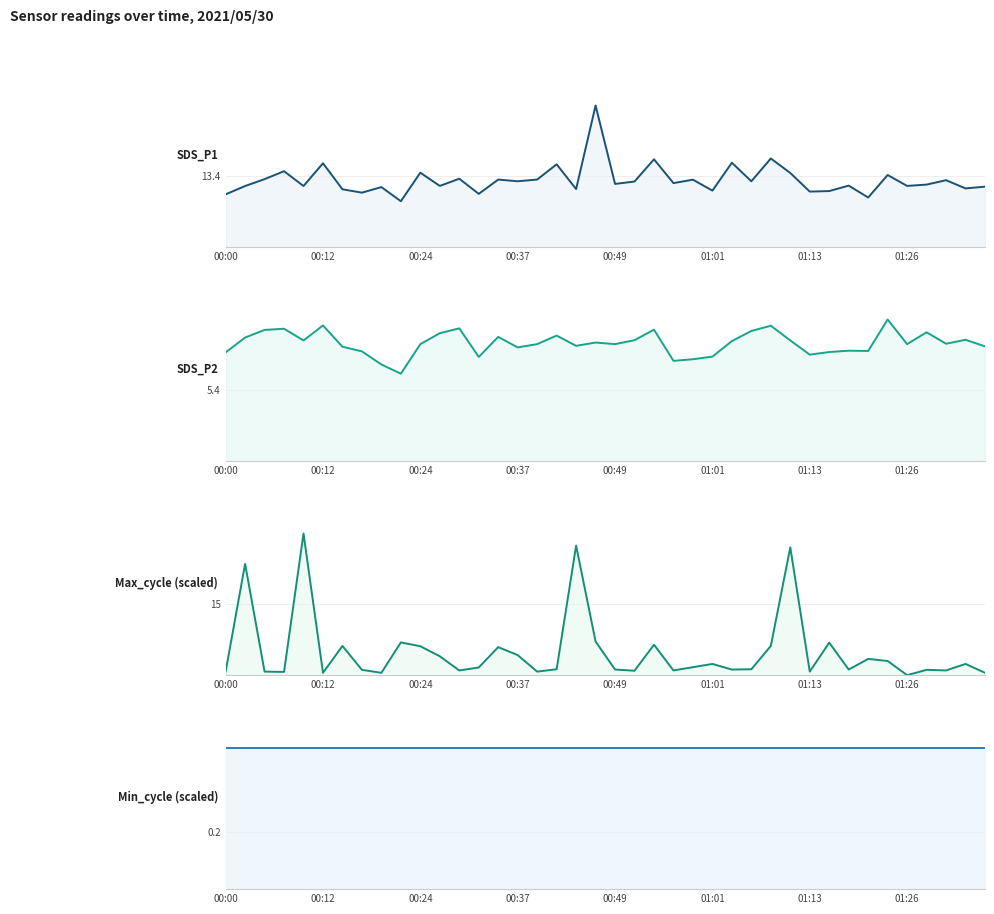

Does the chart have visible grid lines?

Yes